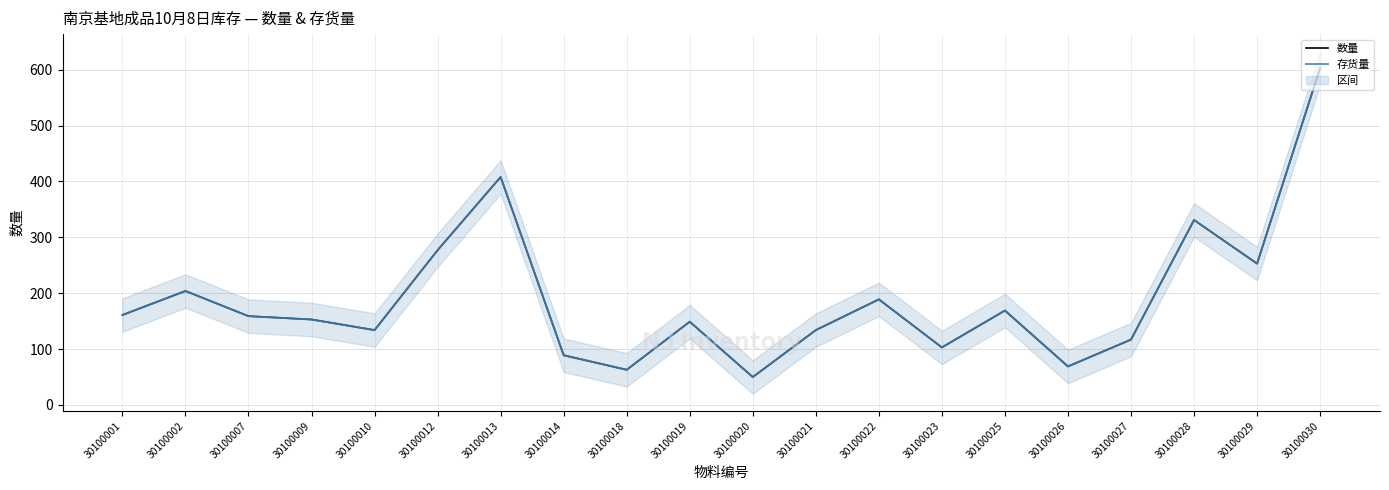

What is the minimum value for 数量?

50